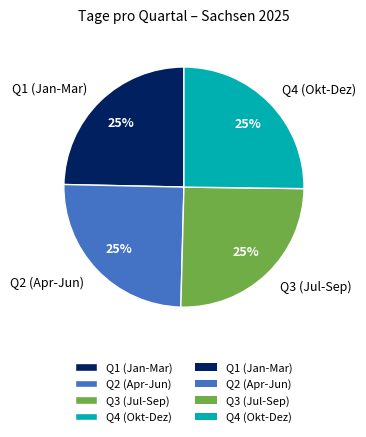

Is it true that Q4 (Okt-Dez) is 25% of the pie?

True